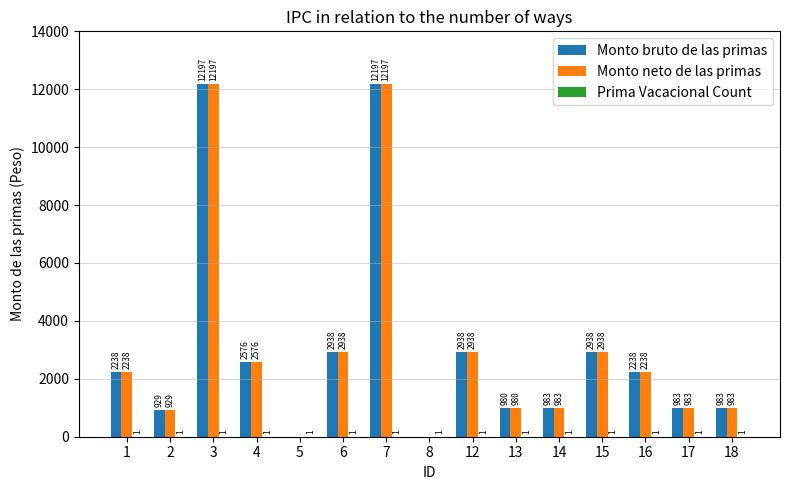

What is the greatest value displayed?

12197.3